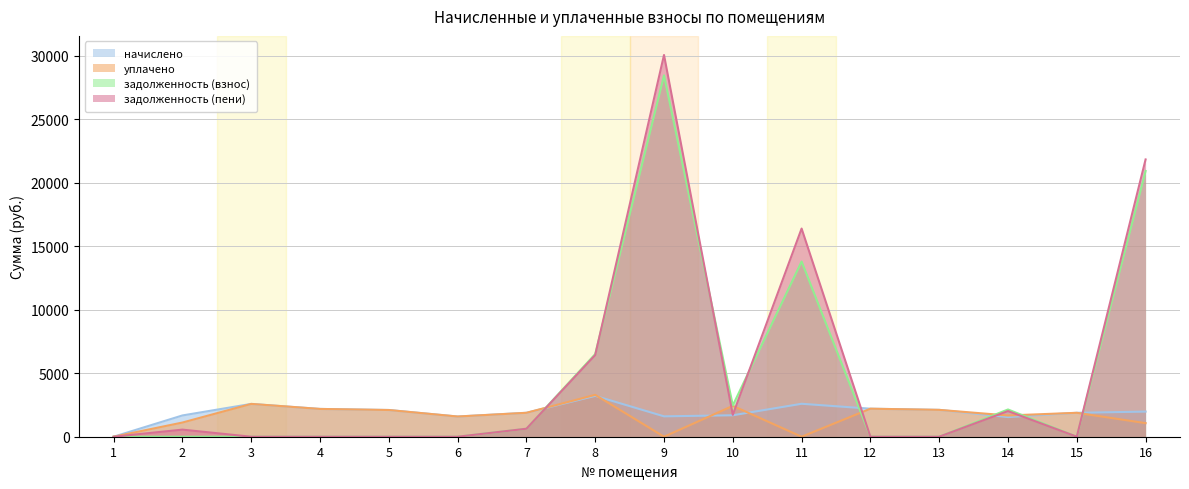

Which series changed the most between 6 and 11?

задолженность (пени)